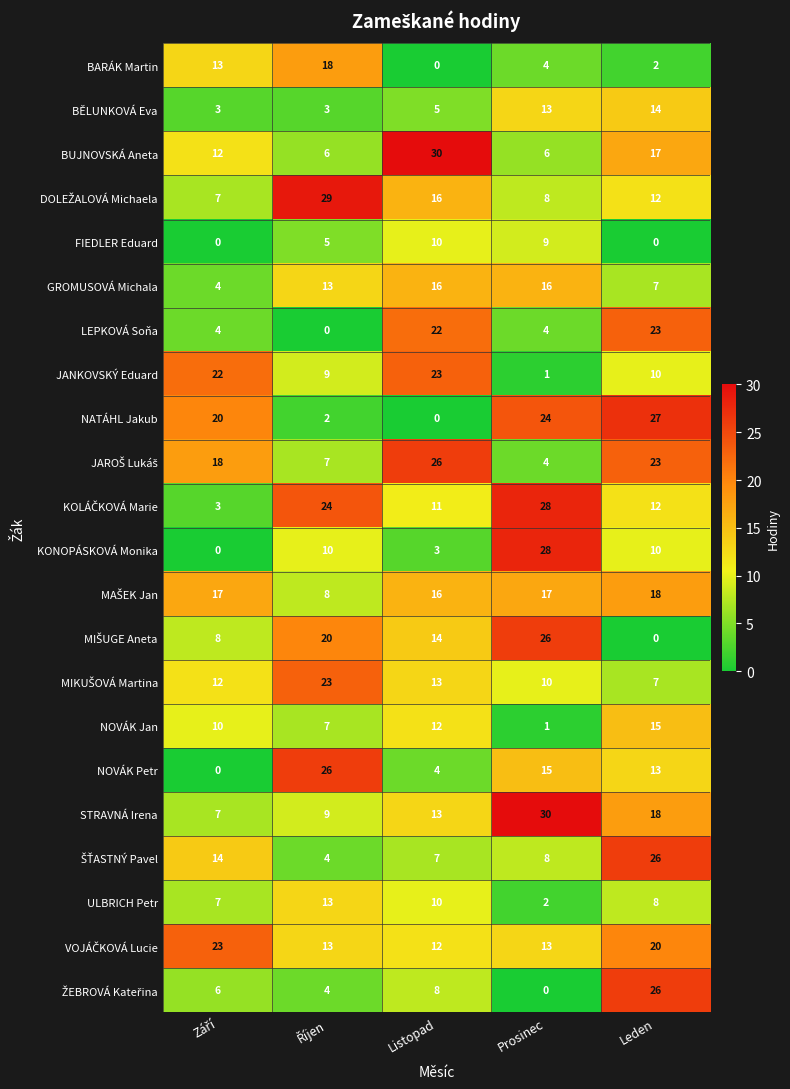

The BĚLUNKOVÁ Eva series shows 13 at Prosinec. True or false?

True